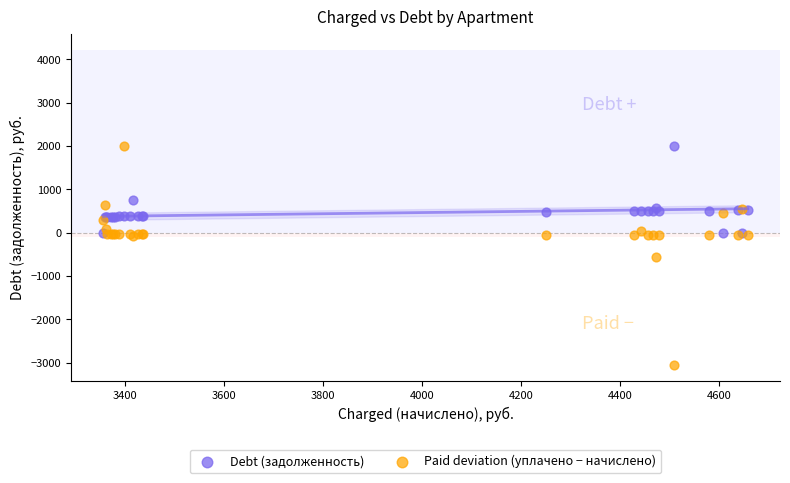

In the Debt (задолженность) series, what Y value is closest to 1006?

763.1